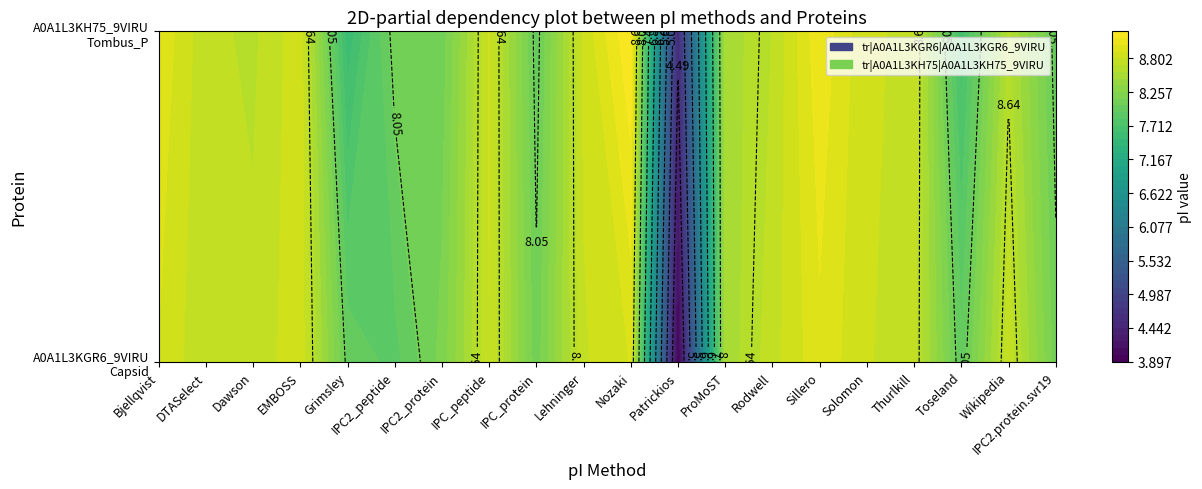

Reading left to right, list all the values displayed in this chart.

tr|A0A1L3KGR6|A0A1L3KGR6_9VIRU: 8.9	8.7	8.7	8.9	8.0	7.9	8.2	8.8	8.1	8.8	8.9	3.9	8.5	8.8	9.0	8.8	8.7	8.0	8.8	8.1
tr|A0A1L3KH75|A0A1L3KH75_9VIRU: 9.0	8.7	8.7	8.9	7.5	8.1	8.1	8.8	8.0	8.8	9.2	4.6	8.5	8.7	9.1	8.8	8.8	7.6	8.6	8.0